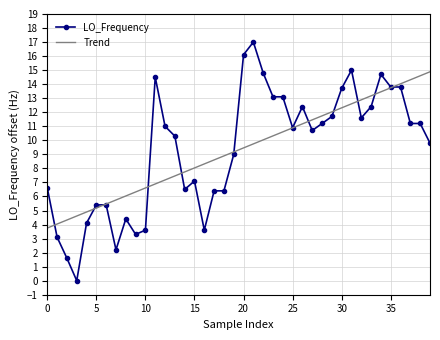

How many categories are shown in the chart?

40